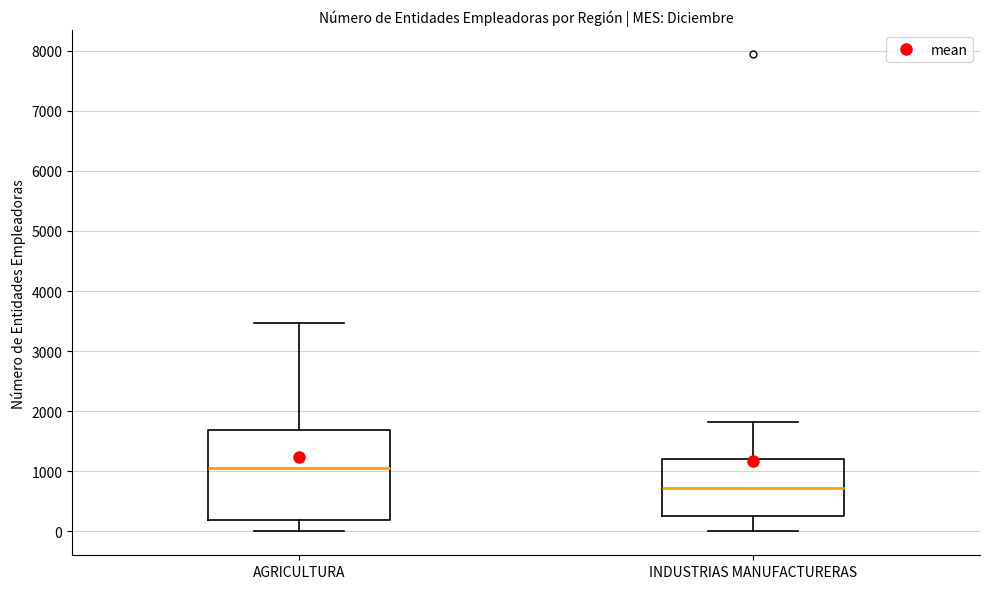

Reading left to right, transcribe this box plot: for each box, give where its median line is, the range the box spans, and where its two whiskers end, as read against the y-axis. The values are not printed on the chart, so give them approximately, as read against the axis.

AGRICULTURA: median 1100, box 200 to 1700, whiskers 0 to 3500
INDUSTRIAS MANUFACTURERAS: median 700, box 300 to 1200, whiskers 0 to 1800